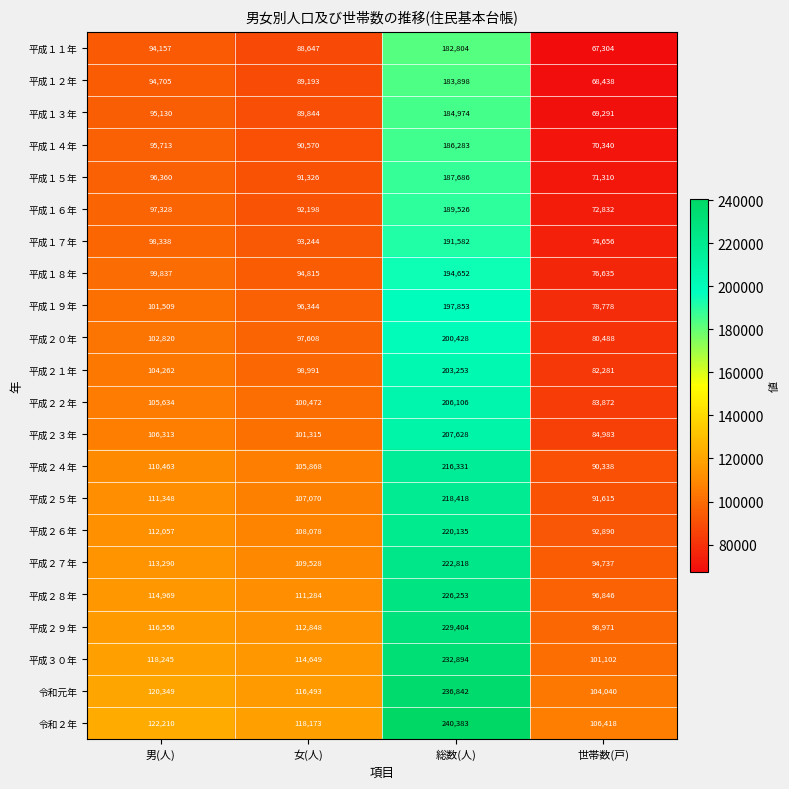

Count the number of data series in this chart.

22